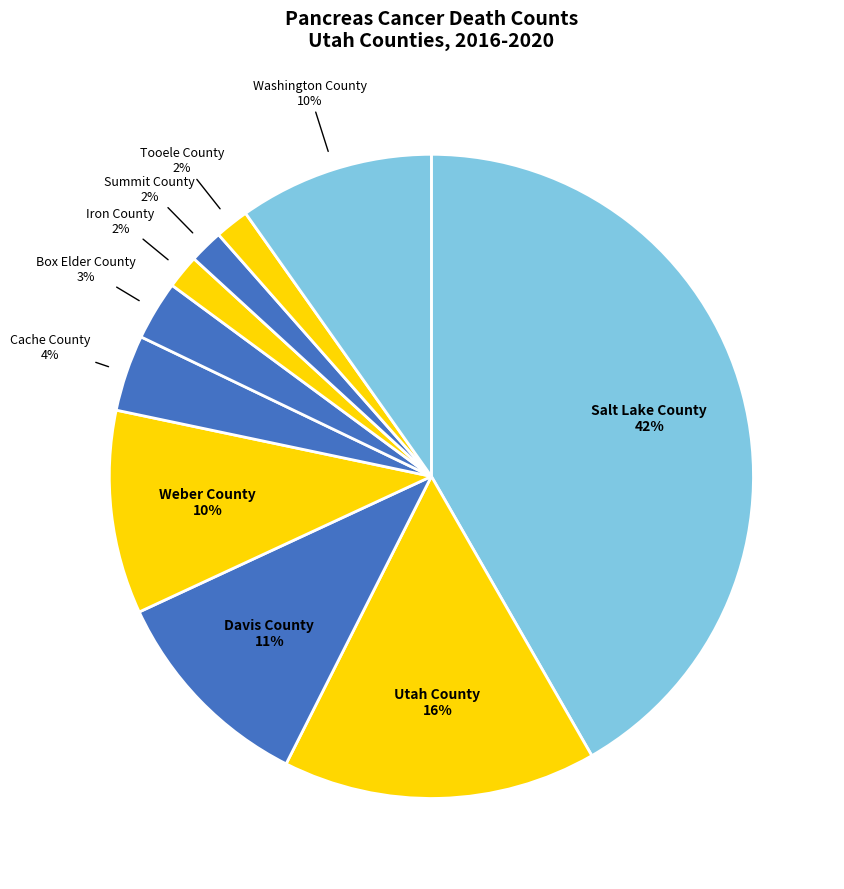

Do Washington County and Iron County together represent more than half of the pie?

No